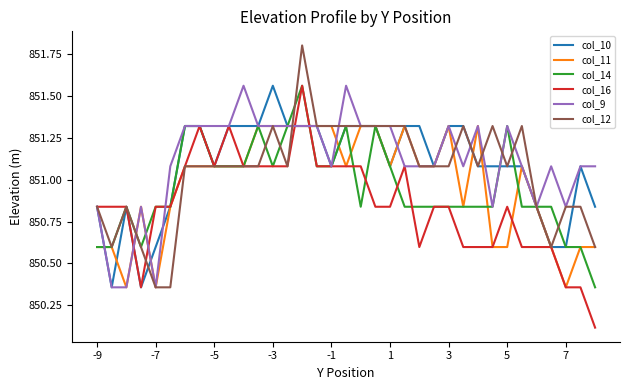

What is the highest value of the col_12 series?

851.8